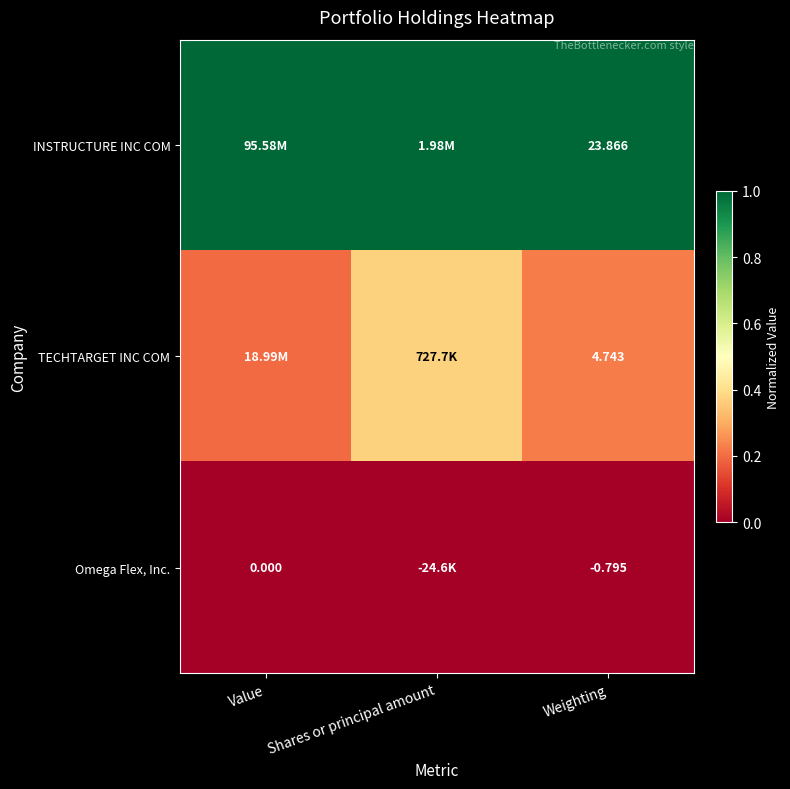

Which series has the widest spread of values?

TECHTARGET INC COM